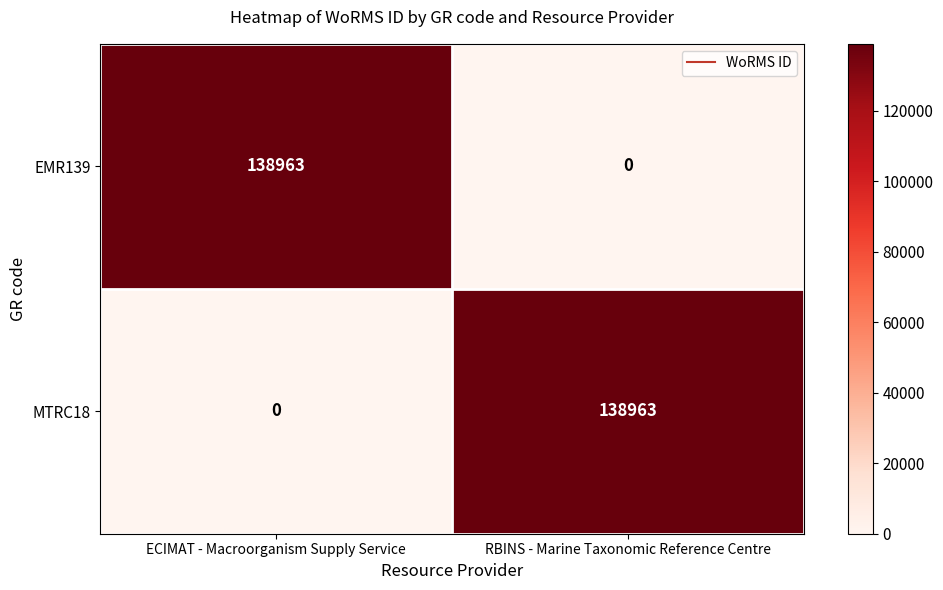

The value of MTRC18 at ECIMAT - Macroorganism Supply Service is 90247. True or false?

False